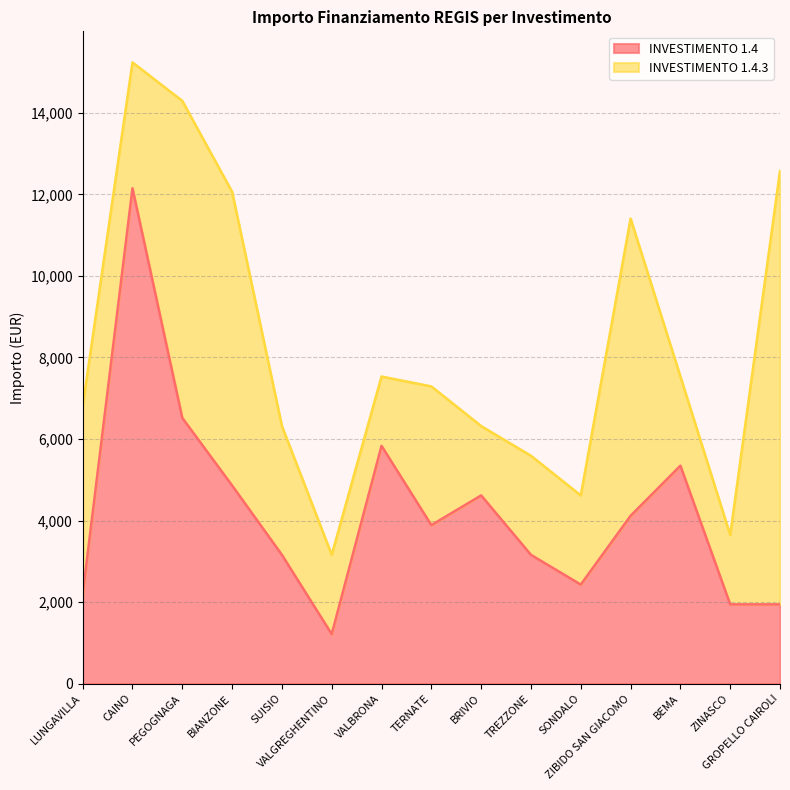

What is the highest value of the INVESTIMENTO 1.4 series?

12150